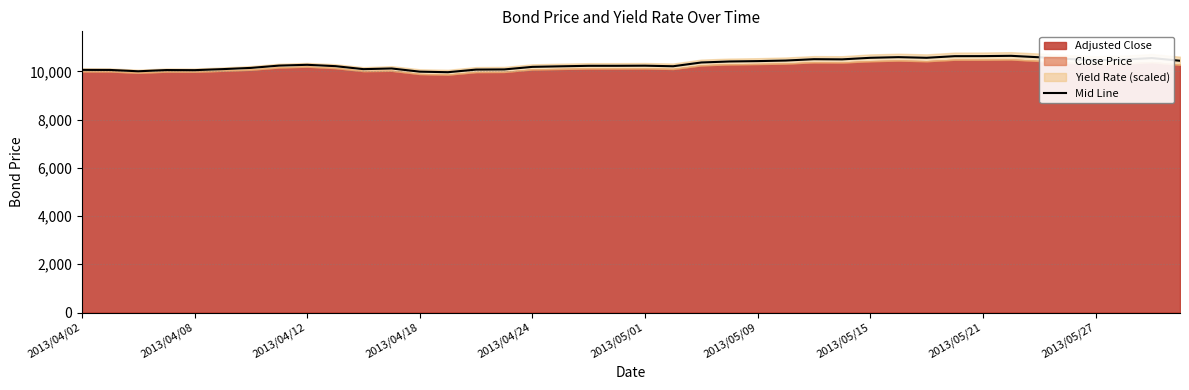

What is the minimum value for Mid Line?

9964.5